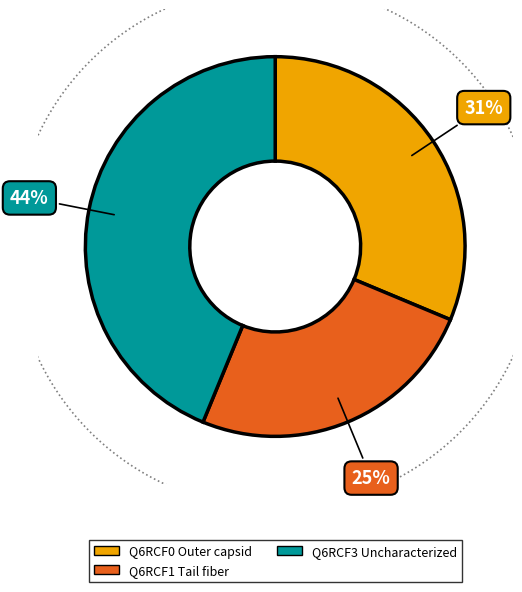

What is the smallest slice in the pie chart?

Q6RCF1 Tail fiber